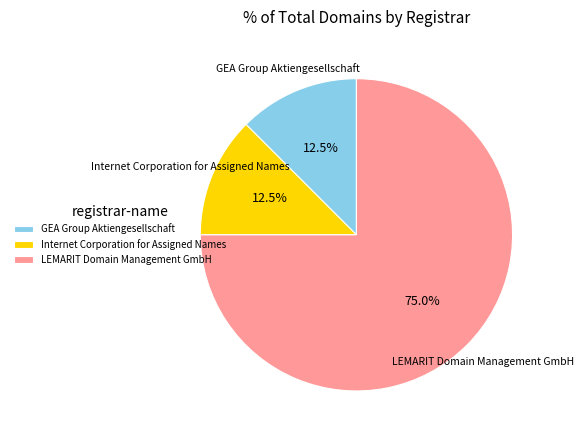

Does GEA Group Aktiengesellschaft represent more than half of the total?

No